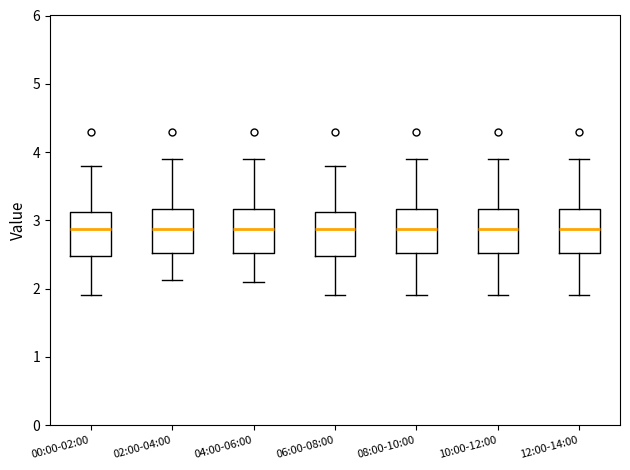

Reading left to right, read every box against the y-axis: the position of its median line, the range the box covers, and the ends of its whiskers. The values are not printed on the chart, so give them approximately, as read against the axis.

00:00-02:00: median 2.9, box 2.5 to 3.1, whiskers 1.9 to 3.8
02:00-04:00: median 2.9, box 2.5 to 3.2, whiskers 2.1 to 3.9
04:00-06:00: median 2.9, box 2.5 to 3.2, whiskers 2.1 to 3.9
06:00-08:00: median 2.9, box 2.5 to 3.1, whiskers 1.9 to 3.8
08:00-10:00: median 2.9, box 2.5 to 3.2, whiskers 1.9 to 3.9
10:00-12:00: median 2.9, box 2.5 to 3.2, whiskers 1.9 to 3.9
12:00-14:00: median 2.9, box 2.5 to 3.2, whiskers 1.9 to 3.9